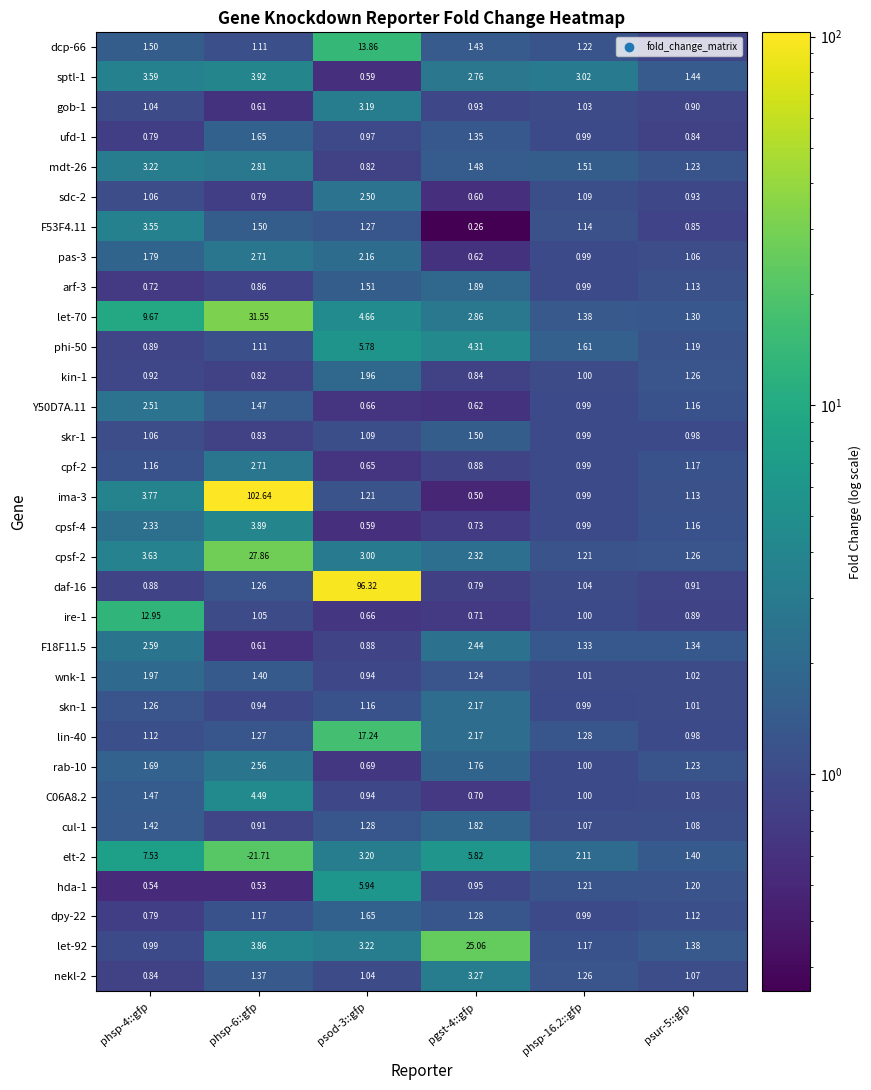

List the series in order of their peak value, highest first.

ima-3, daf-16, let-70, cpsf-2, let-92, elt-2, lin-40, dcp-66, ire-1, hda-1, phi-50, C06A8.2, sptl-1, cpsf-4, F53F4.11, nekl-2, mdt-26, gob-1, pas-3, cpf-2, F18F11.5, rab-10, Y50D7A.11, sdc-2, skn-1, wnk-1, kin-1, arf-3, cul-1, ufd-1, dpy-22, skr-1